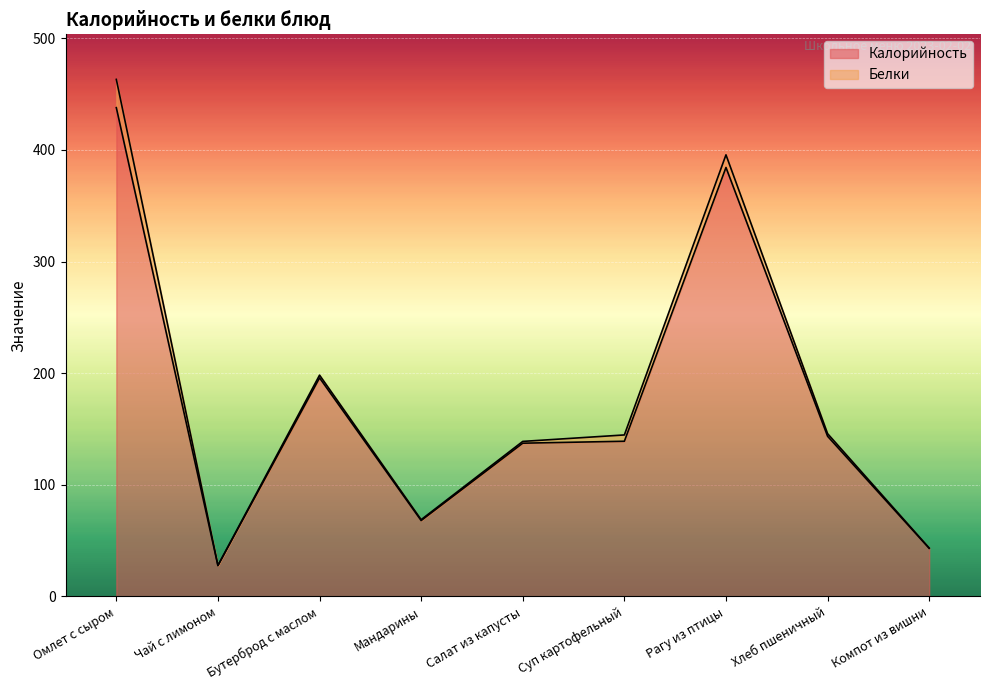

How many interior local valleys (lower than both neighbors) does the data have?

2